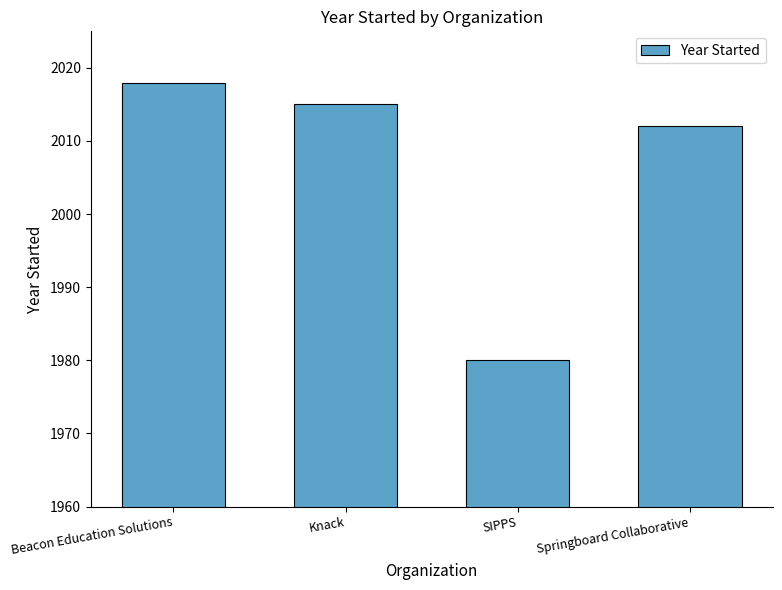

Reading left to right, what are all the values shown in this chart?

2018	2015	1980	2012